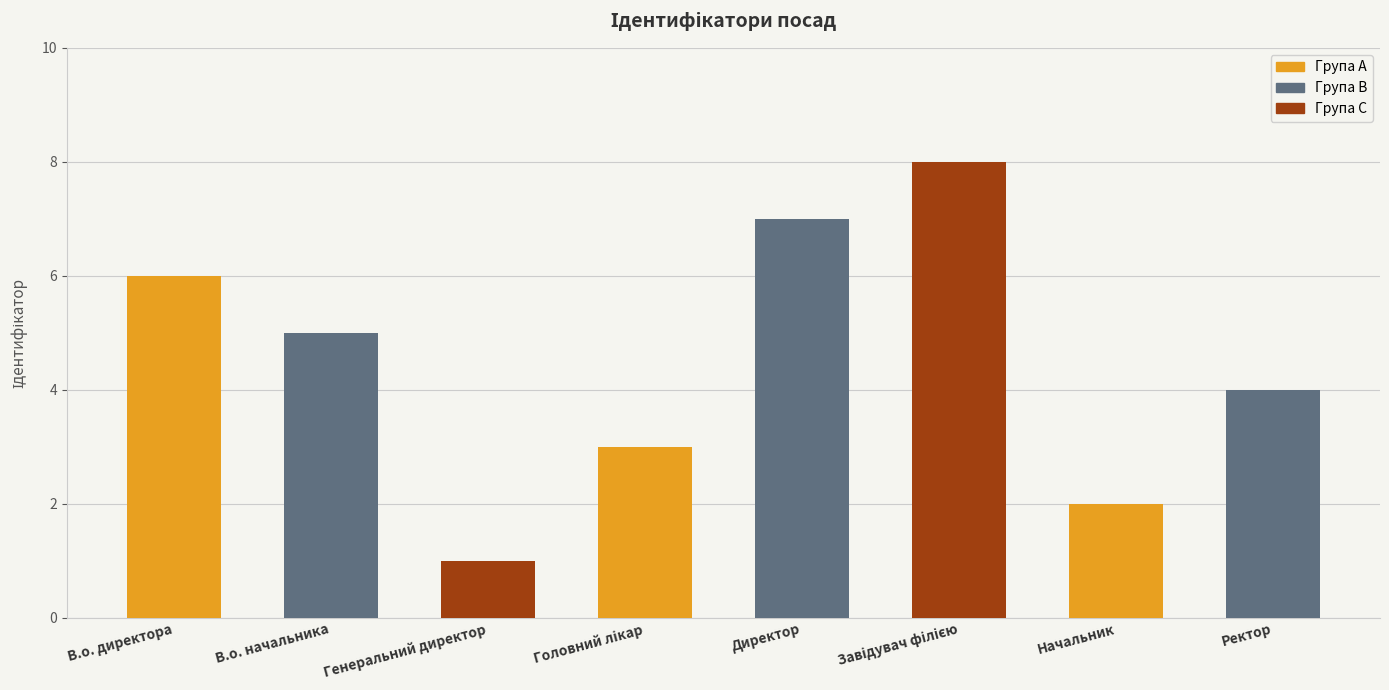

How many values are between 3 and 7?

5